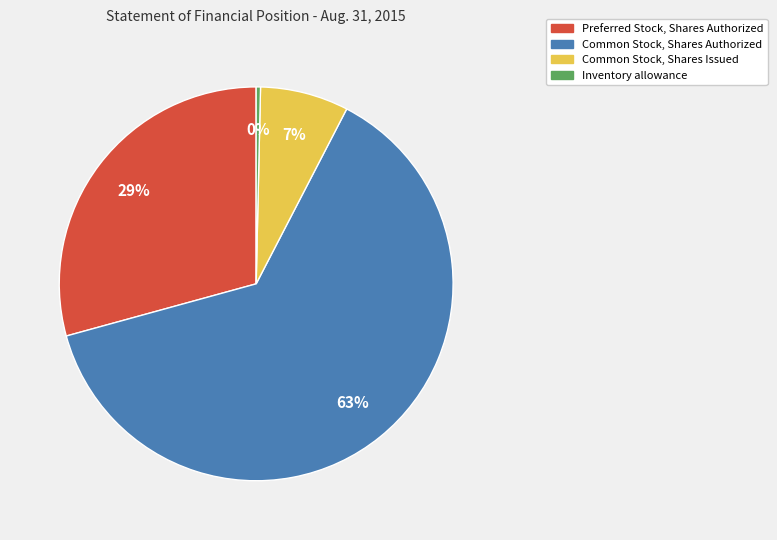

Is it true that Common Stock, Shares Issued is 18% of the pie?

False